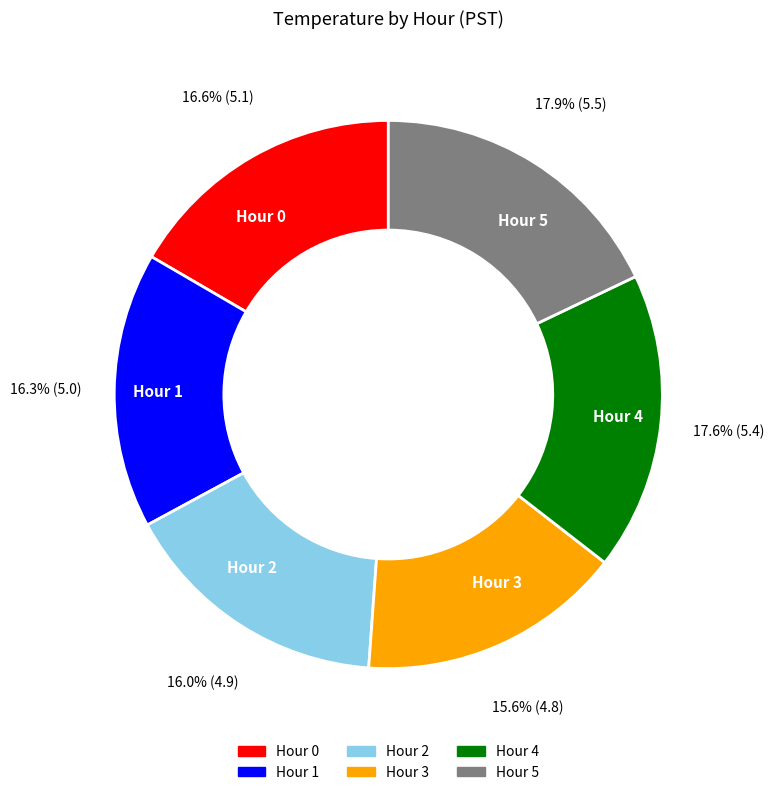

The Hour 5 slice represents 18% of the pie. True or false?

True